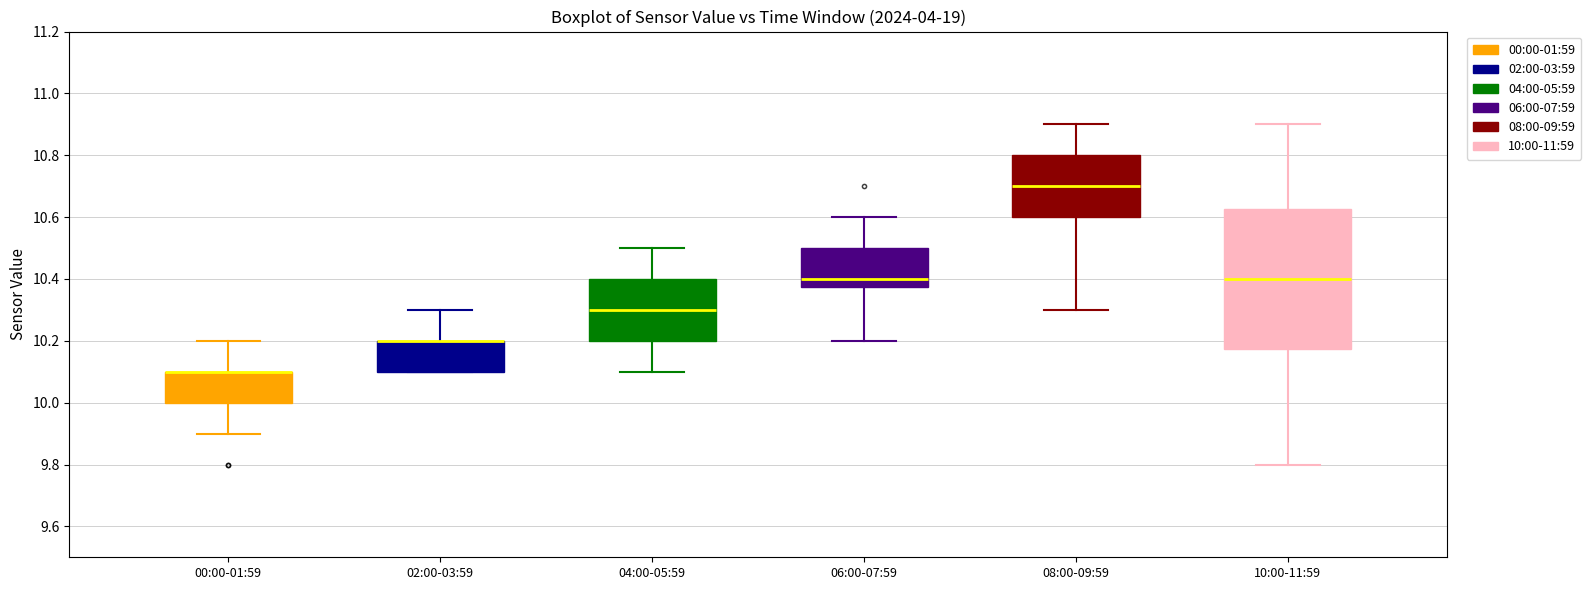

Reading left to right, transcribe this box plot: for each box, give where its median line is, the range the box spans, and where its two whiskers end, as read against the y-axis. The values are not printed on the chart, so give them approximately, as read against the axis.

00:00-01:59: median 10.10 (drawn on the box's upper edge), box 10.00 to 10.10, whiskers 9.90 to 10.20
02:00-03:59: median 10.20 (drawn on the box's upper edge), box 10.10 to 10.20, whiskers 10.10 to 10.30
04:00-05:59: median 10.30, box 10.20 to 10.40, whiskers 10.10 to 10.50
06:00-07:59: median 10.40, box 10.38 to 10.50, whiskers 10.20 to 10.60
08:00-09:59: median 10.70, box 10.60 to 10.80, whiskers 10.30 to 10.90
10:00-11:59: median 10.40, box 10.18 to 10.62, whiskers 9.80 to 10.90